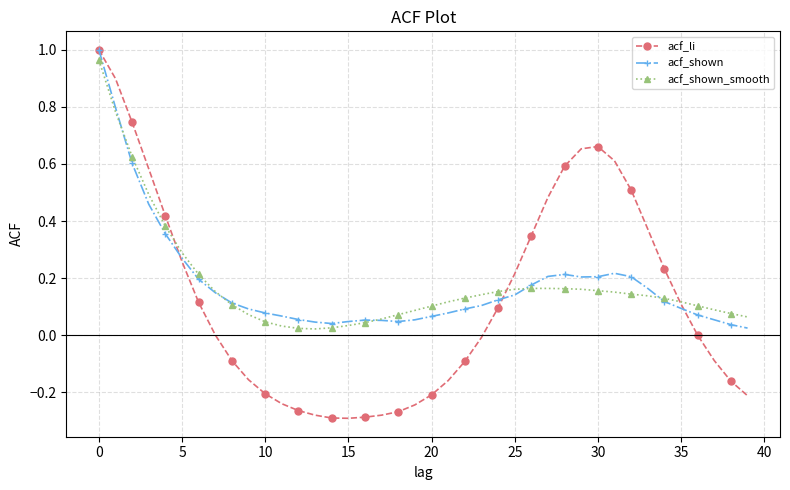

Which series has the widest spread of values?

acf_li